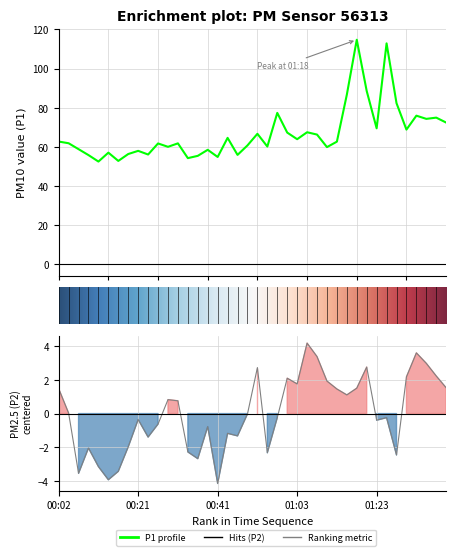

Reading left to right, what are all the values shown in this chart?

P1: 62.7	61.9	58.8	55.8	52.5	57.0	52.8	56.4	58.0	56.1	61.8	60.0	61.8	54.2	55.4	58.5	54.9	64.6	55.9	60.8	66.7	60.2	77.3	67.3	63.9	67.5	66.3	59.9	62.7	86.7	114.7	88.5	69.5	112.8	82.3	68.8	75.9	74.3	74.9	72.4
P2: 1.5	0.0	-3.5	-2.0	-3.1	-3.9	-3.4	-2.0	-0.4	-1.4	-0.6	0.8	0.8	-2.3	-2.7	-0.8	-4.1	-1.2	-1.3	-0.0	2.7	-2.3	-0.2	2.1	1.8	4.2	3.4	1.9	1.5	1.1	1.5	2.8	-0.4	-0.2	-2.5	2.2	3.6	3.0	2.2	1.5